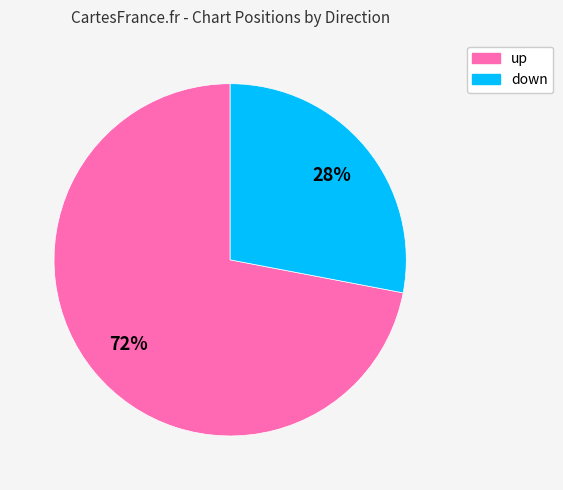

Which has a higher value, up or down?

up